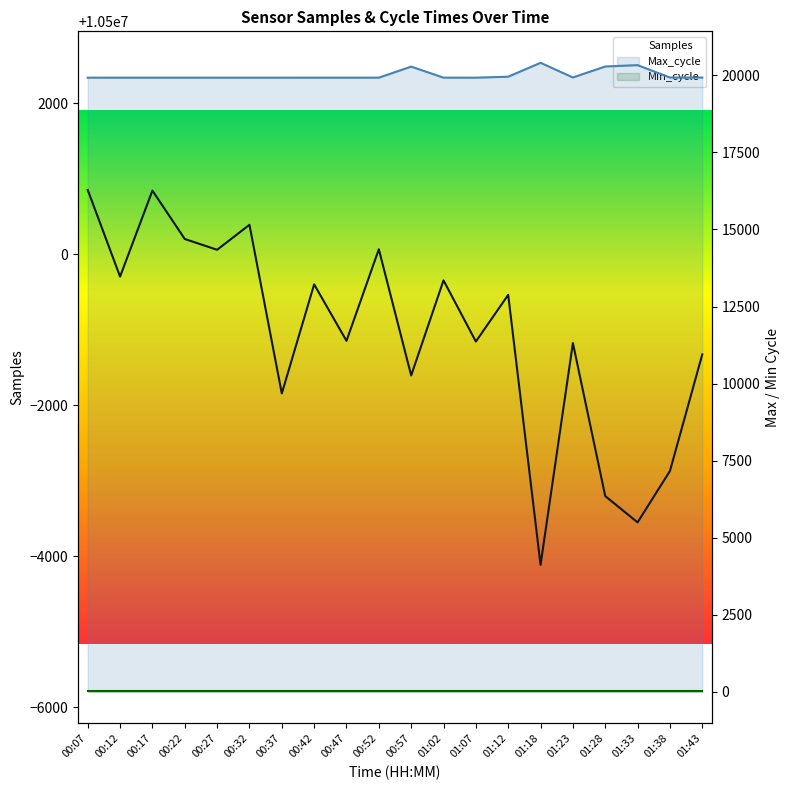

True or false: Samples and Min_cycle intersect in this chart.

False